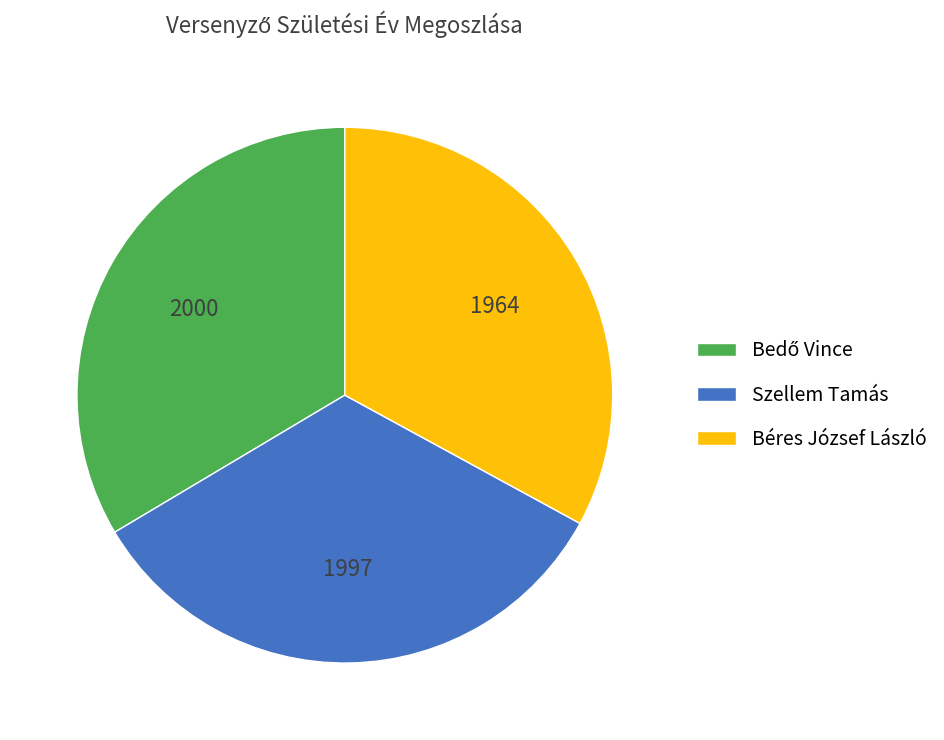

Is there any slice that represents more than half of the pie?

No